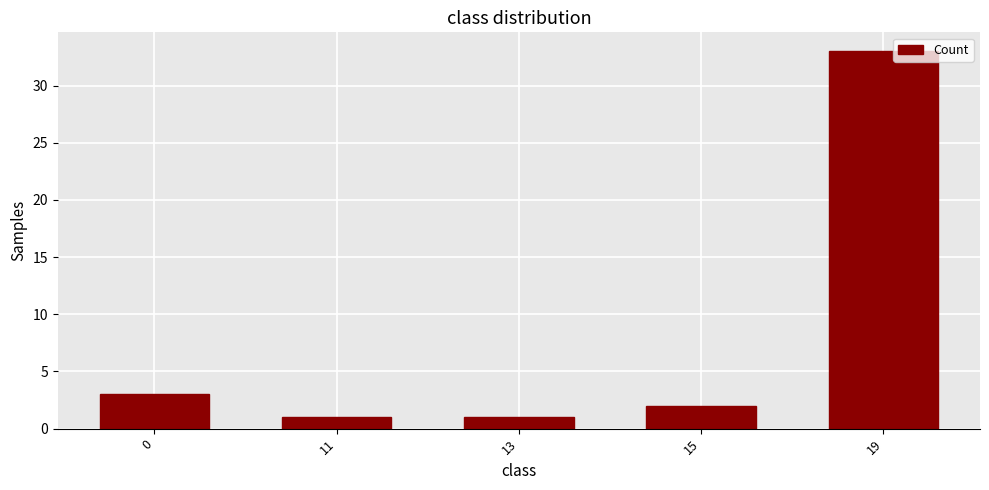

What is the value of the 4th bar from the left?

2